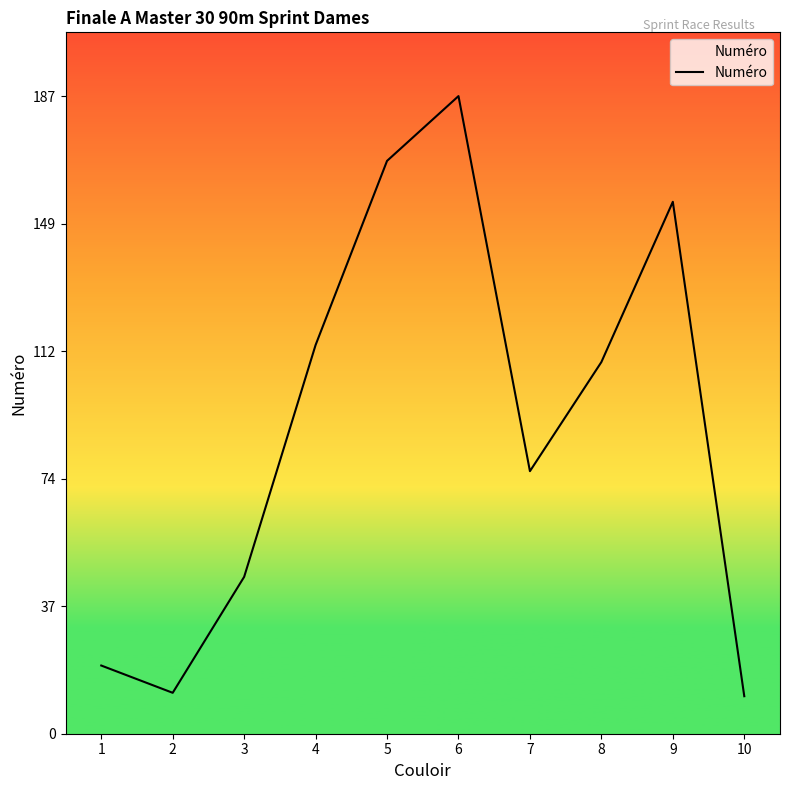

Read the value at 3, to the nearest 50.

50